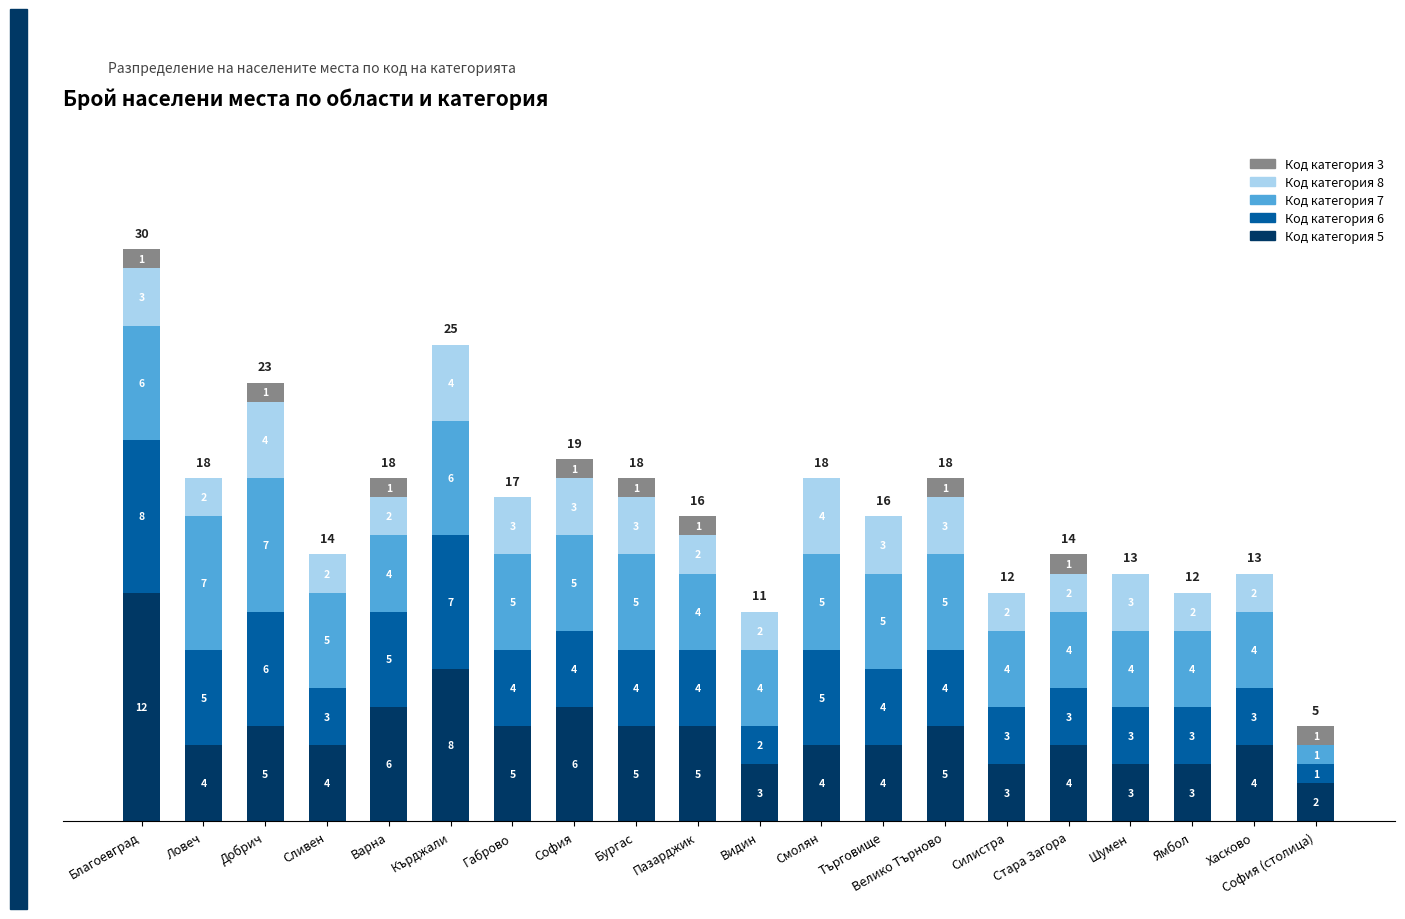

Read the Код категория 5 value at Шумен.

3